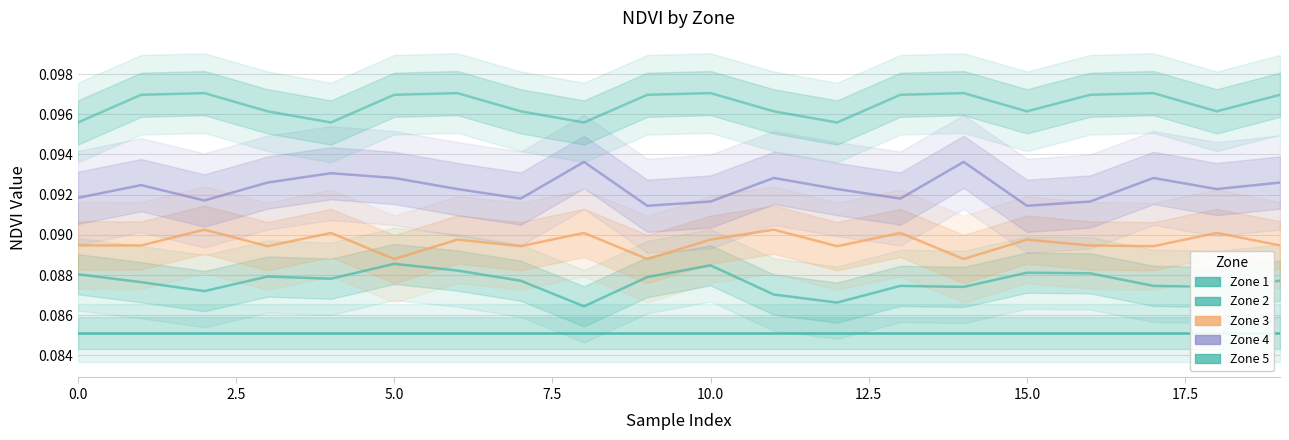

How many series are shown in this chart?

5